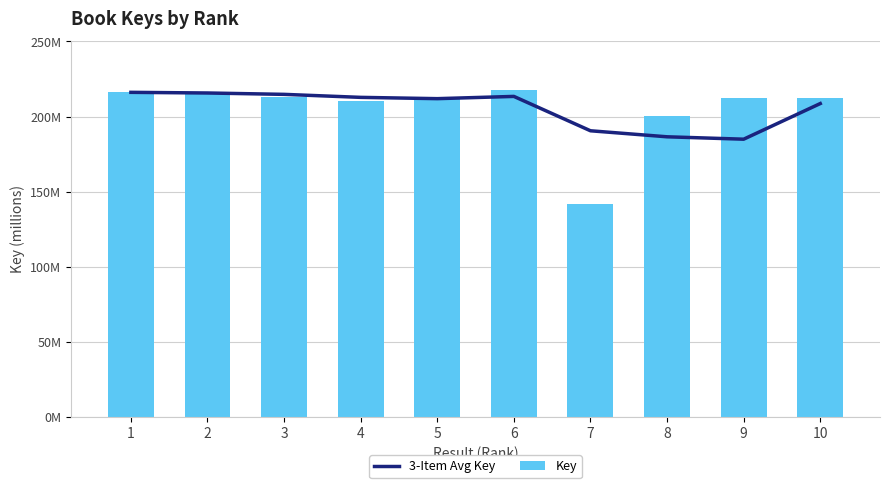

How many groups of bars are there?

10